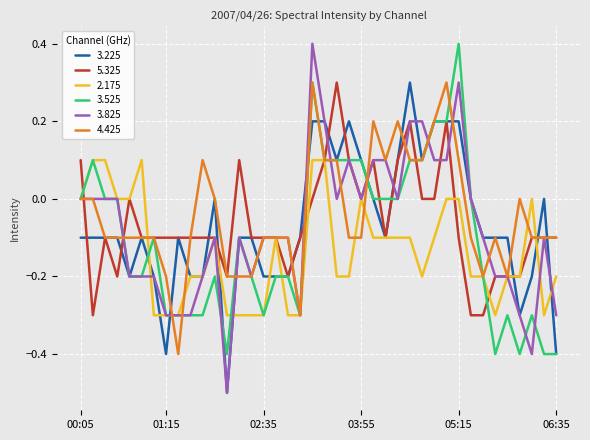

What is the lowest value of the 4.425 series?

-0.4